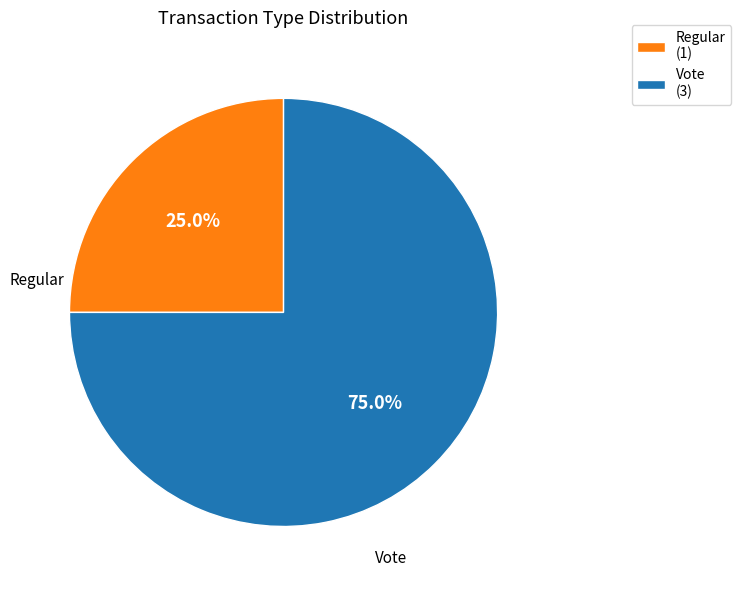

True or false: Regular accounts for 25% of the total.

True